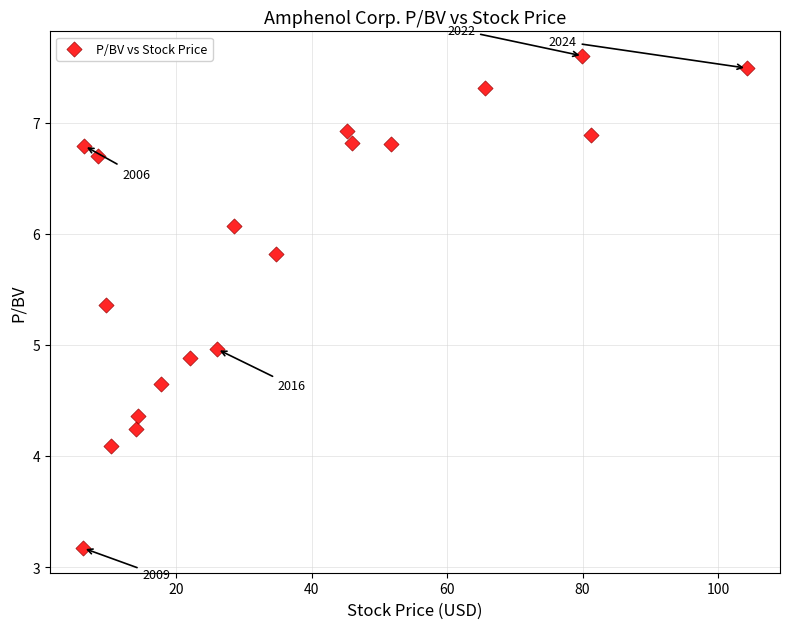

What is the range of X values (max minus min)?

98.0